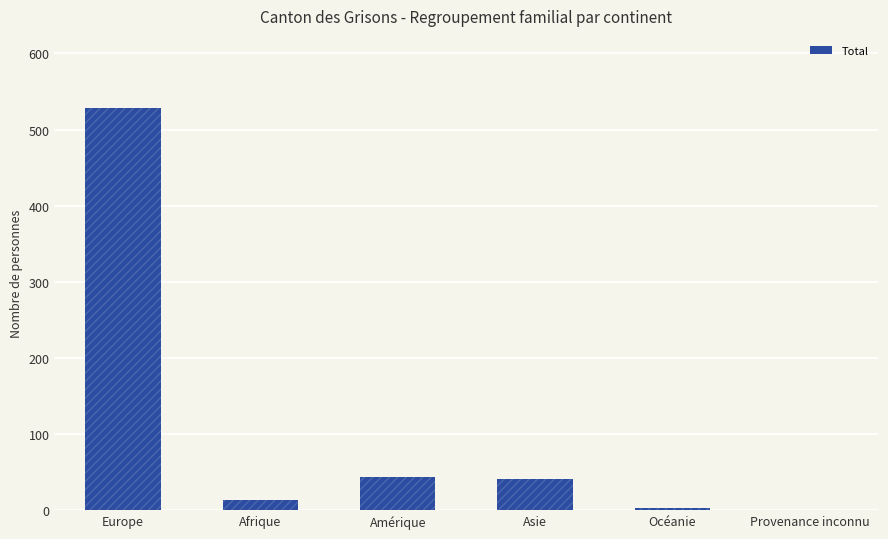

Reading right to left, extract all data points from this chart.

Provenance inconnu=0	Océanie=3	Asie=41	Amérique=44	Afrique=13	Europe=528